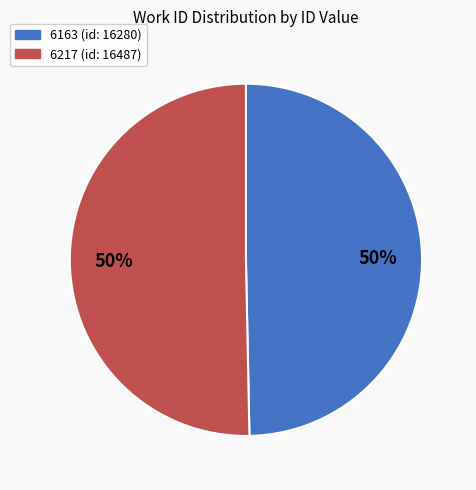

Which slice is the smallest?

6163